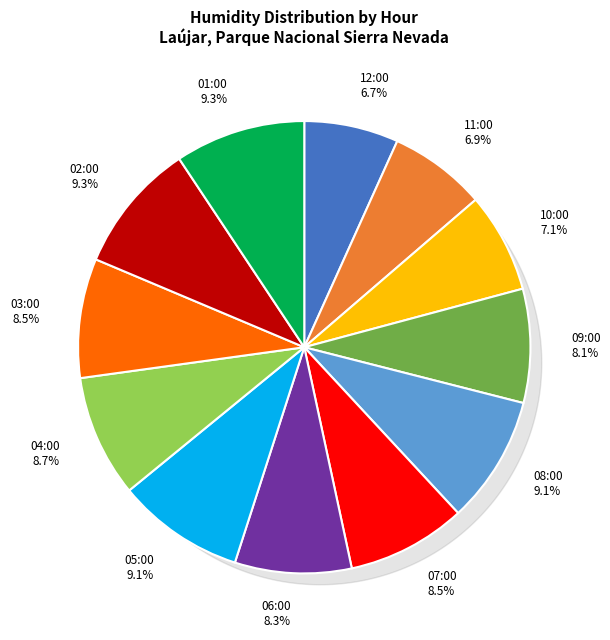

Do 01:00 and 07:00 together represent more than half of the pie?

No